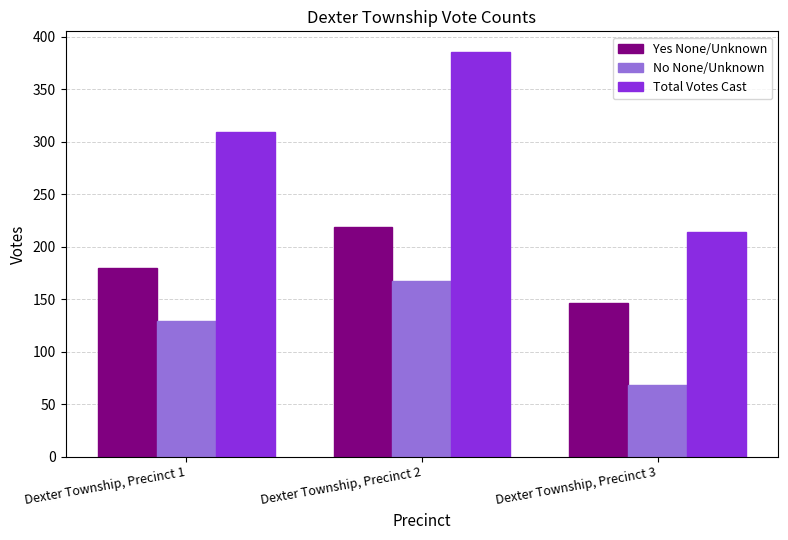

What is the spread (max minus min) of values at Dexter Township, Precinct 1?

180